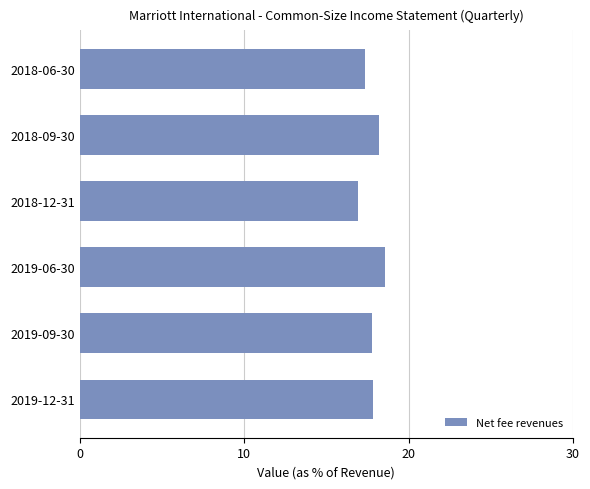

Reading bottom to top, extract all data points from this chart.

17.8	17.8	18.6	16.9	18.2	17.3